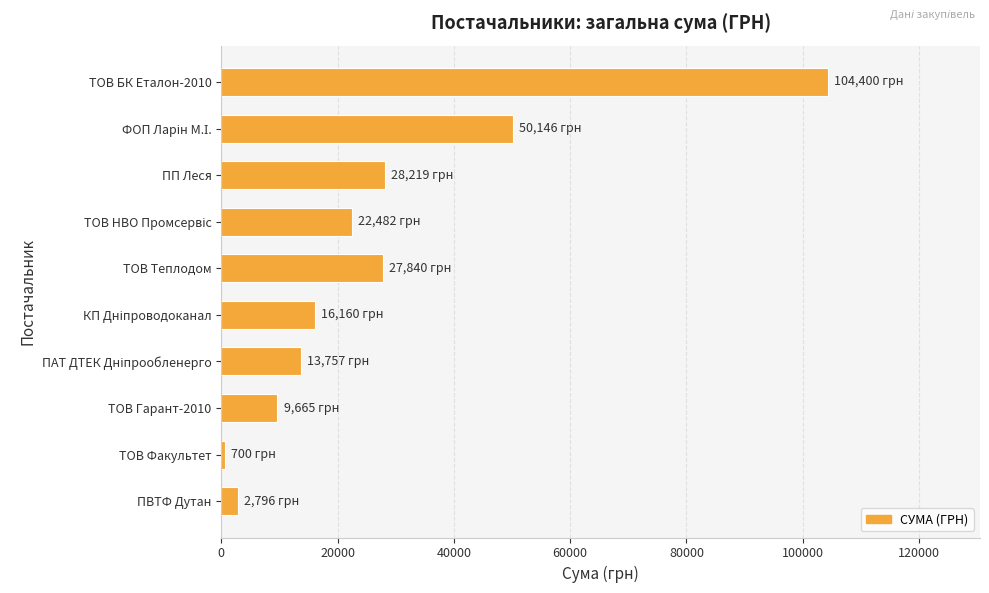

What is the ratio of the value at ПП Леся to the value at ТОВ Теплодом?

1.0